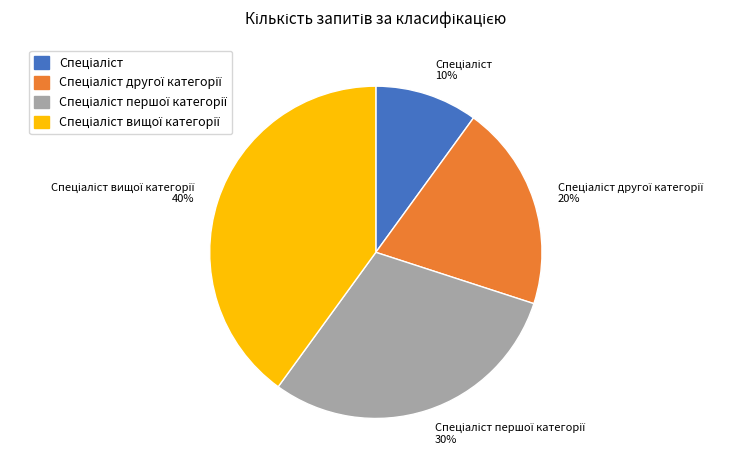

To the nearest percent, what is the difference between the largest and smallest slice percentages?

30%